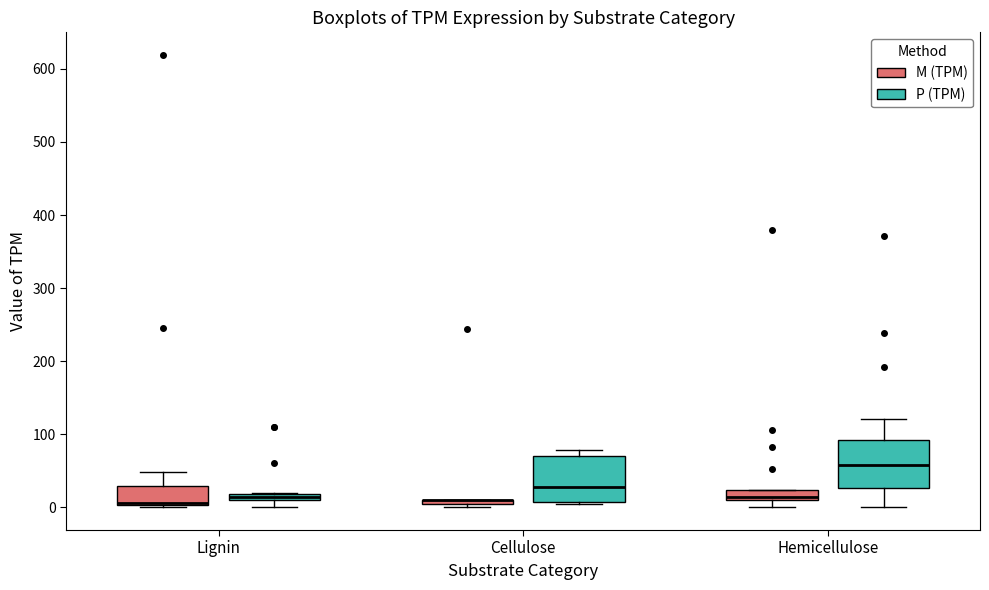

Where is the upper edge of the box for Cellulose (M (TPM)) on the y-axis? The values are not printed on the chart, so give them approximately, as read against the axis.

10